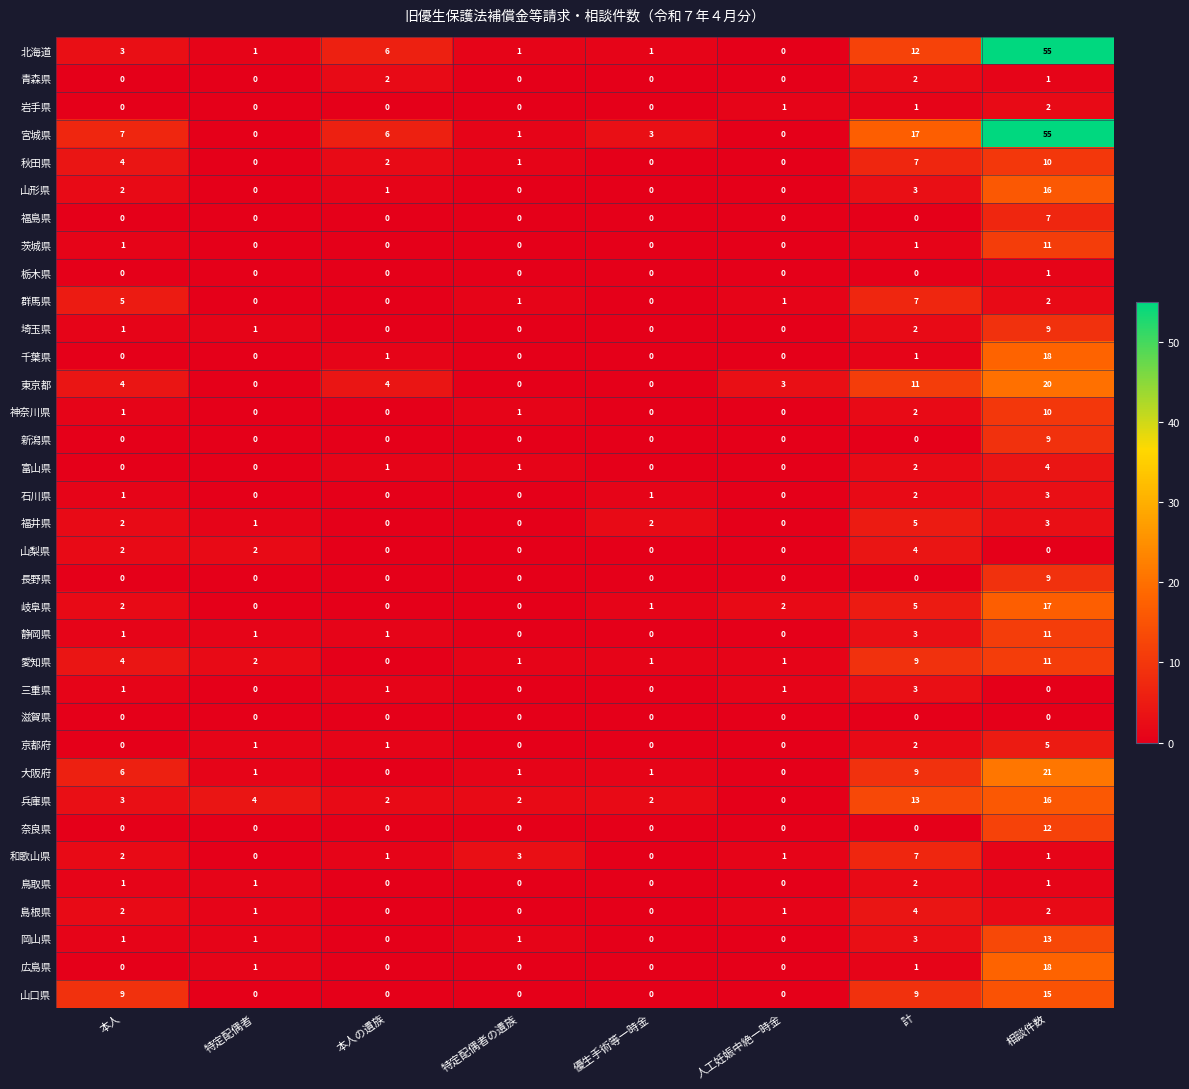

What is the difference between the maximum and minimum values in the 福島県 series?

7